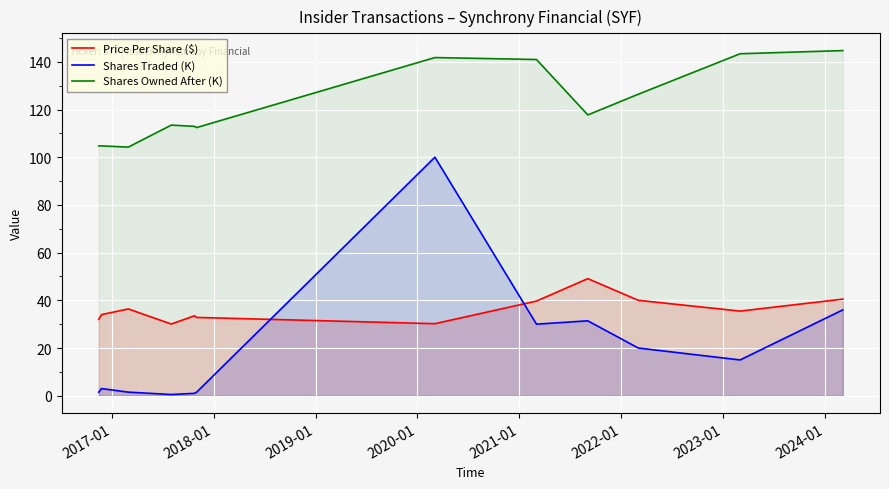

What is the maximum value for Price Per Share ($)?

49.1